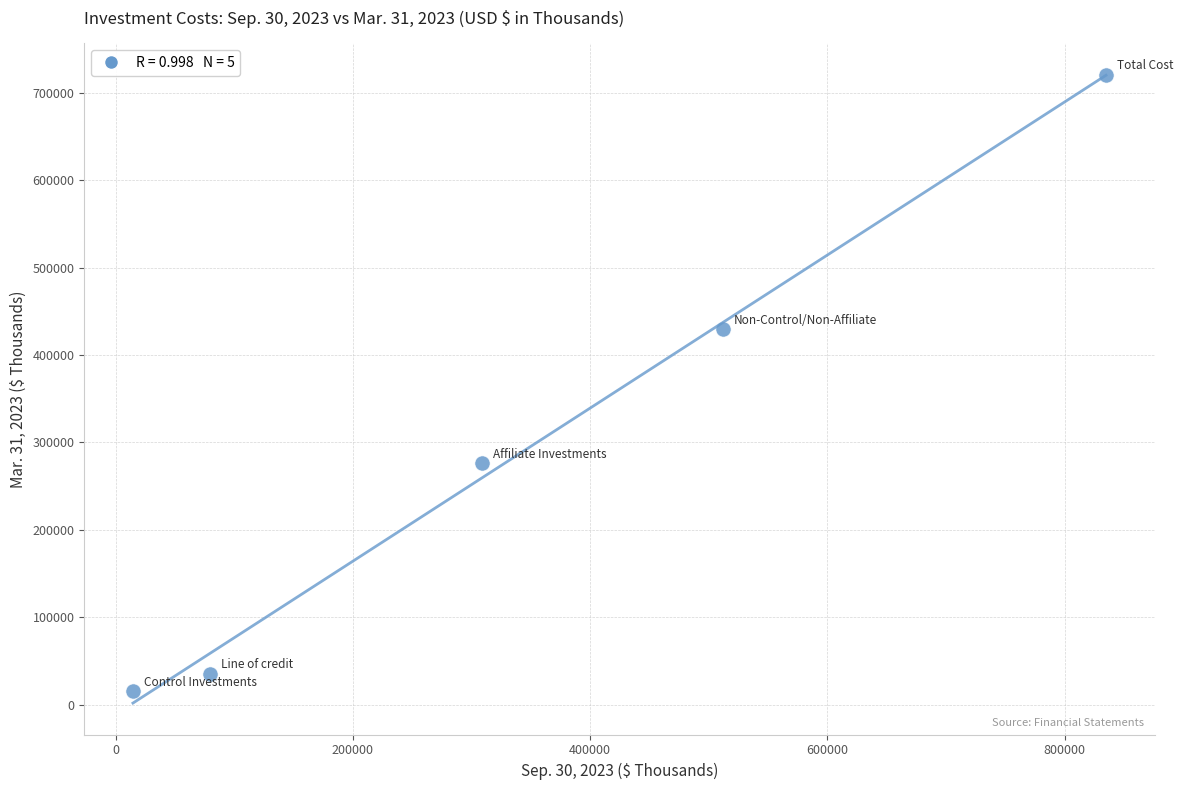

What Y value in the scatter plot is closest to 367950?

429305